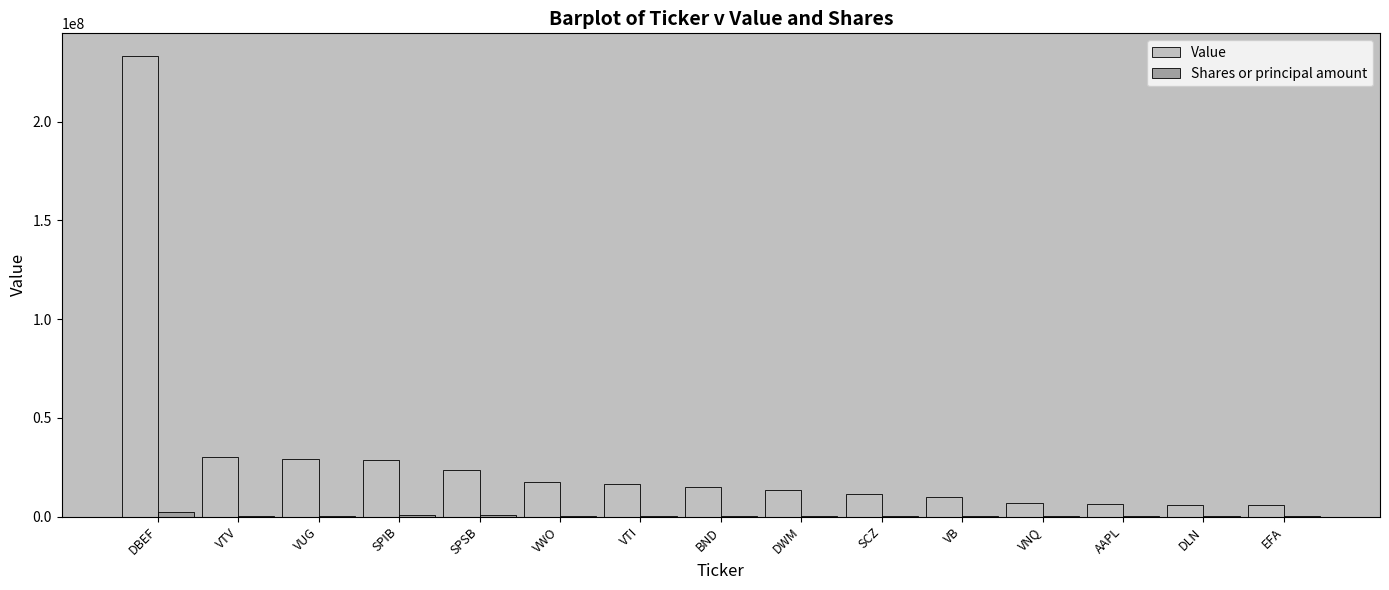

What is the maximum value shown in the chart?

233051200